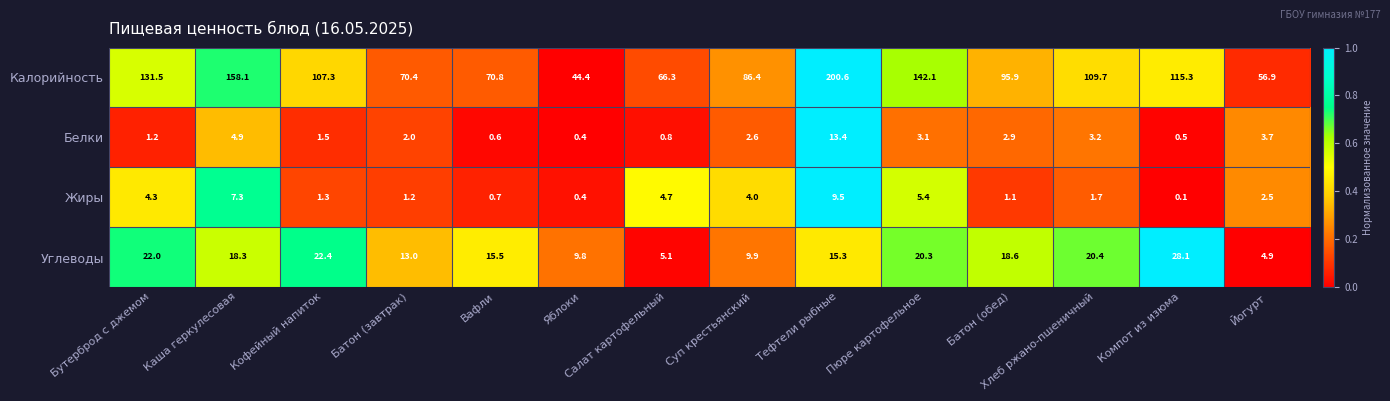

Count the number of categories in the chart.

14